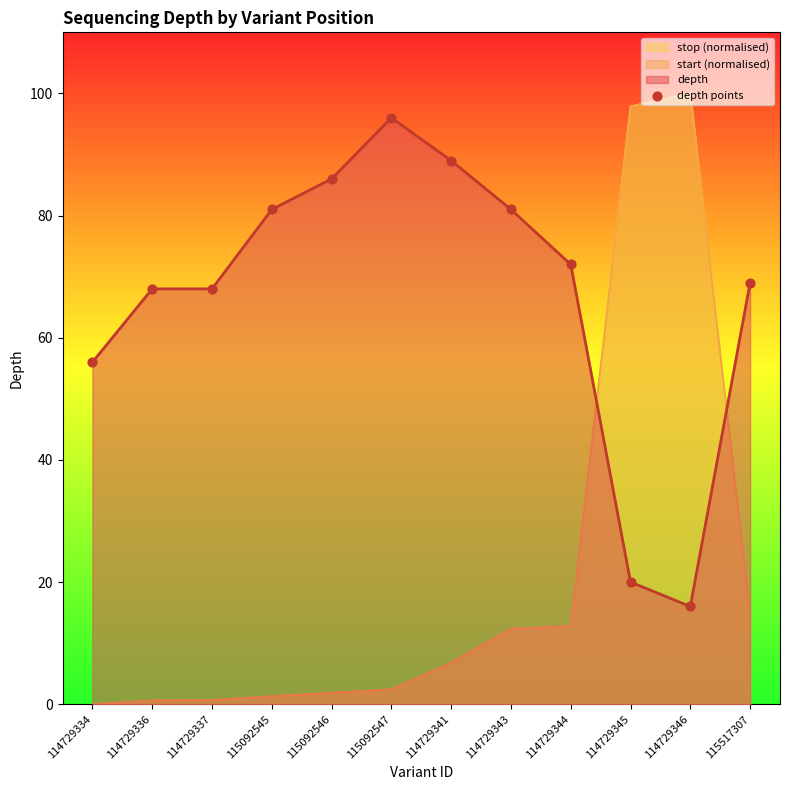

What is the ratio of the value at 115092546 to the value at 114729343?

1.1